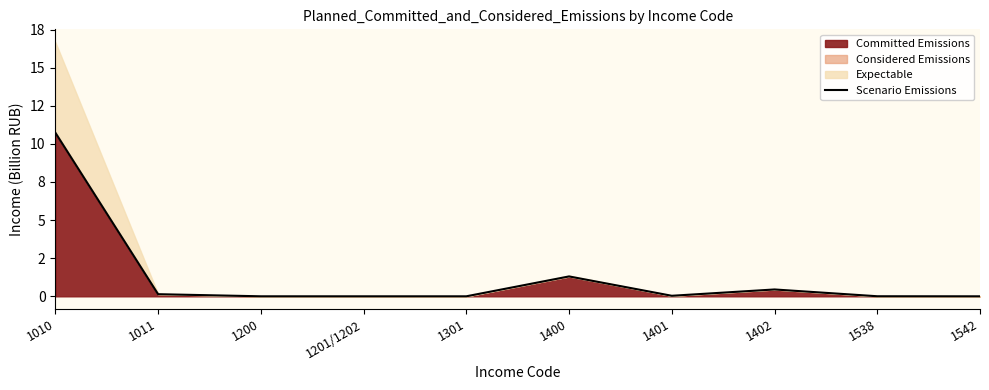

How many interior local valleys (lower than both neighbors) does the data have?

2